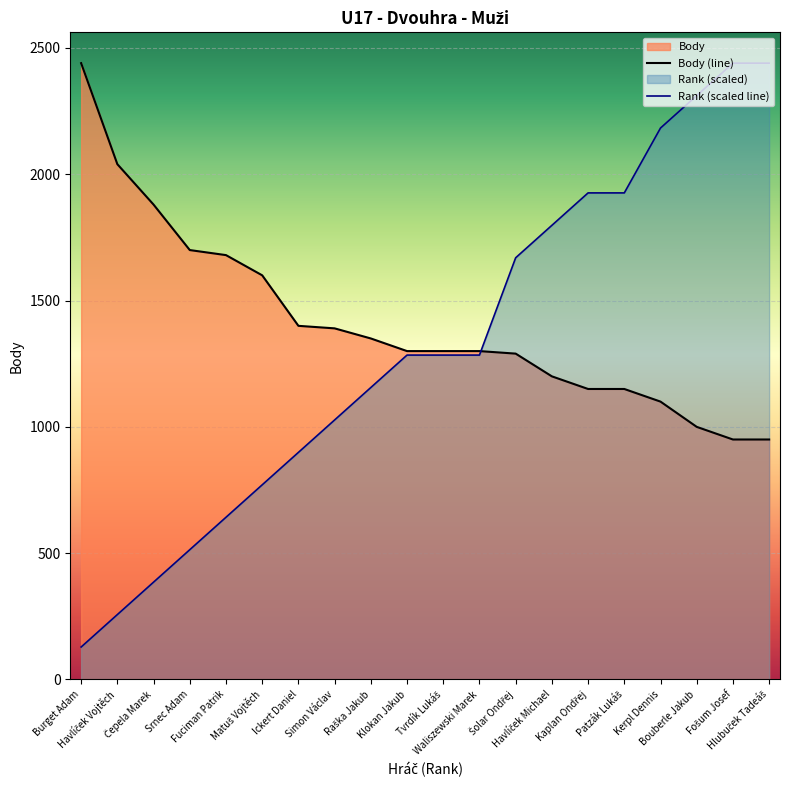

Reading left to right, list all the values displayed in this chart.

Rank: 128.4	256.8	385.3	513.7	642.1	770.5	898.9	1027.4	1155.8	1284.2	1284.2	1284.2	1669.5	1797.9	1926.3	1926.3	2183.2	2311.6	2440.0	2440.0
Body: 2440.0	2040.0	1880.0	1700.0	1680.0	1600.0	1400.0	1390.0	1350.0	1300.0	1300.0	1300.0	1290.0	1200.0	1150.0	1150.0	1100.0	1000.0	950.0	950.0